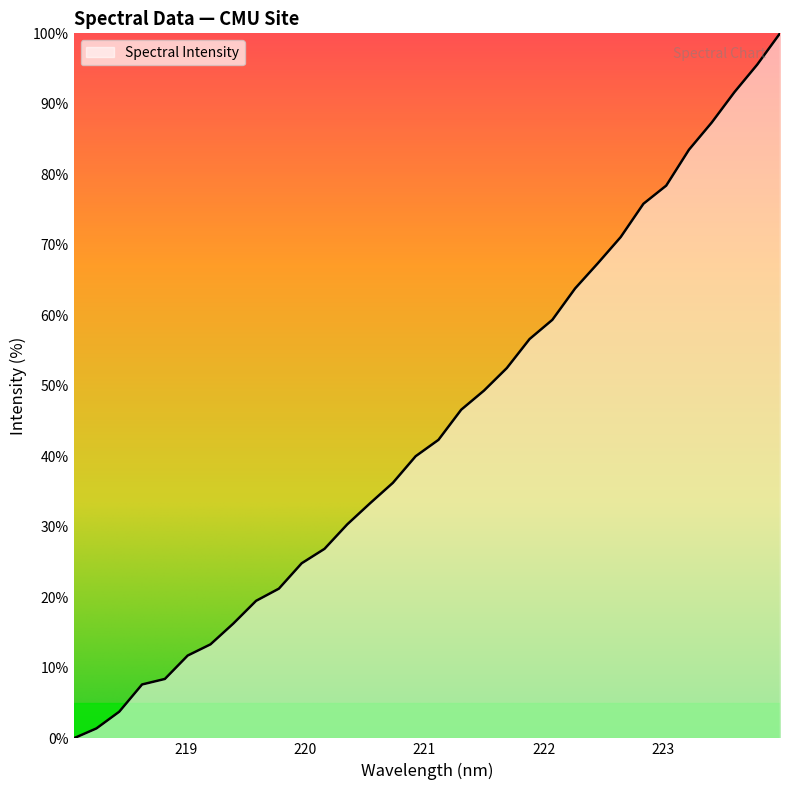

What is the difference between the maximum and minimum values?

100.0